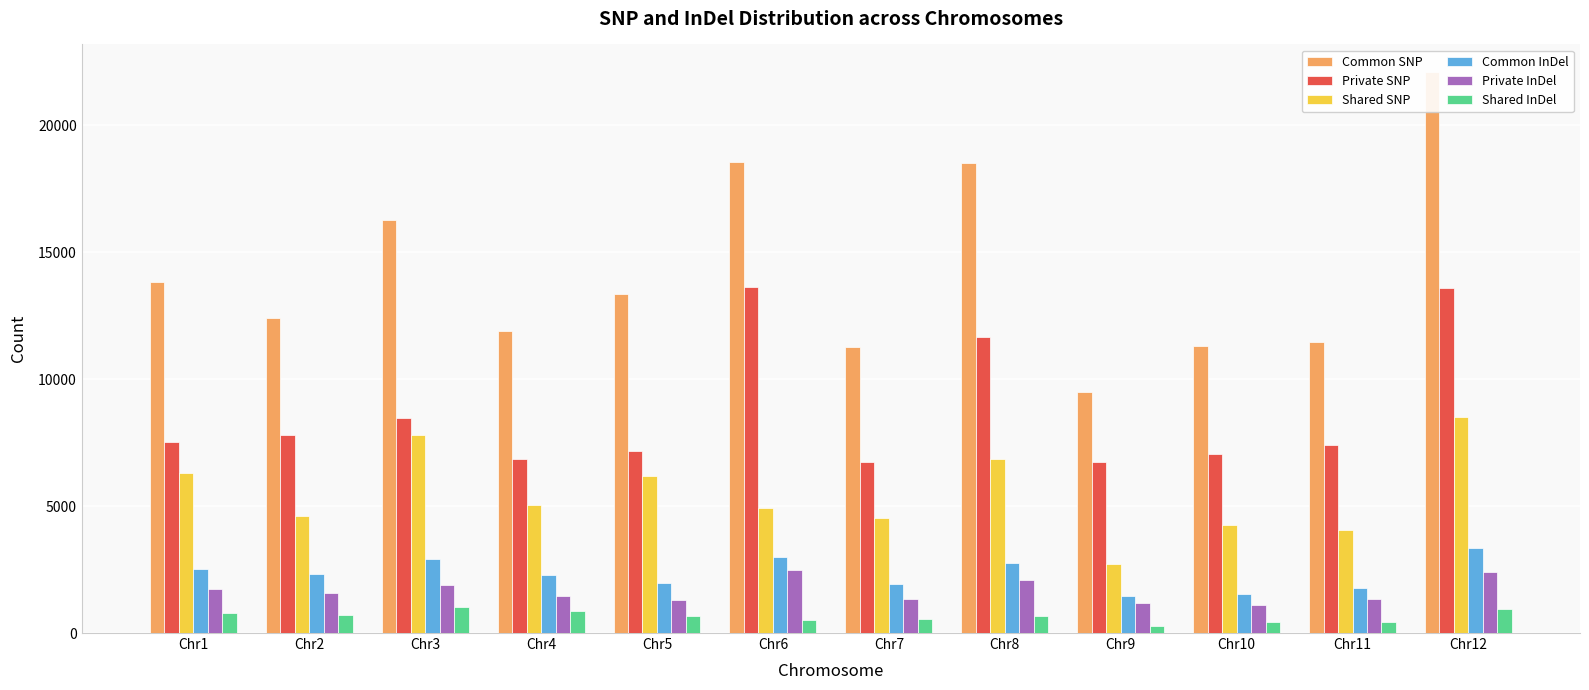

Reading left to right, extract all data points from this chart.

Common SNP: 13821	12405	16253	11898	13356	18550	11247	18500	9483	11310	11462	22074
Private SNP: 7532	7810	8469	6852	7162	13610	6719	11665	6751	7040	7419	13577
Shared SNP: 6289	4595	7784	5046	6194	4940	4528	6835	2732	4270	4043	8497
Common InDel: 2512	2316	2909	2300	1982	3013	1918	2772	1465	1520	1771	3348
Private InDel: 1723	1592	1888	1442	1294	2481	1348	2090	1181	1096	1349	2388
Shared InDel: 789	724	1021	858	688	532	570	682	284	424	422	960